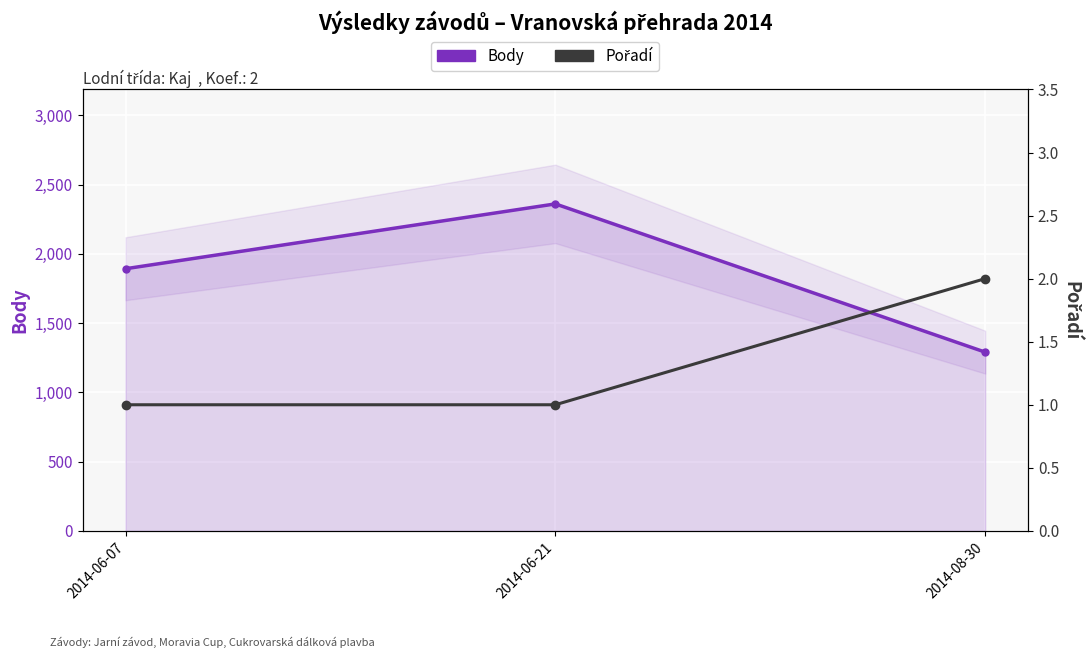

What is the label of the 2nd point from the right?

2014-06-21